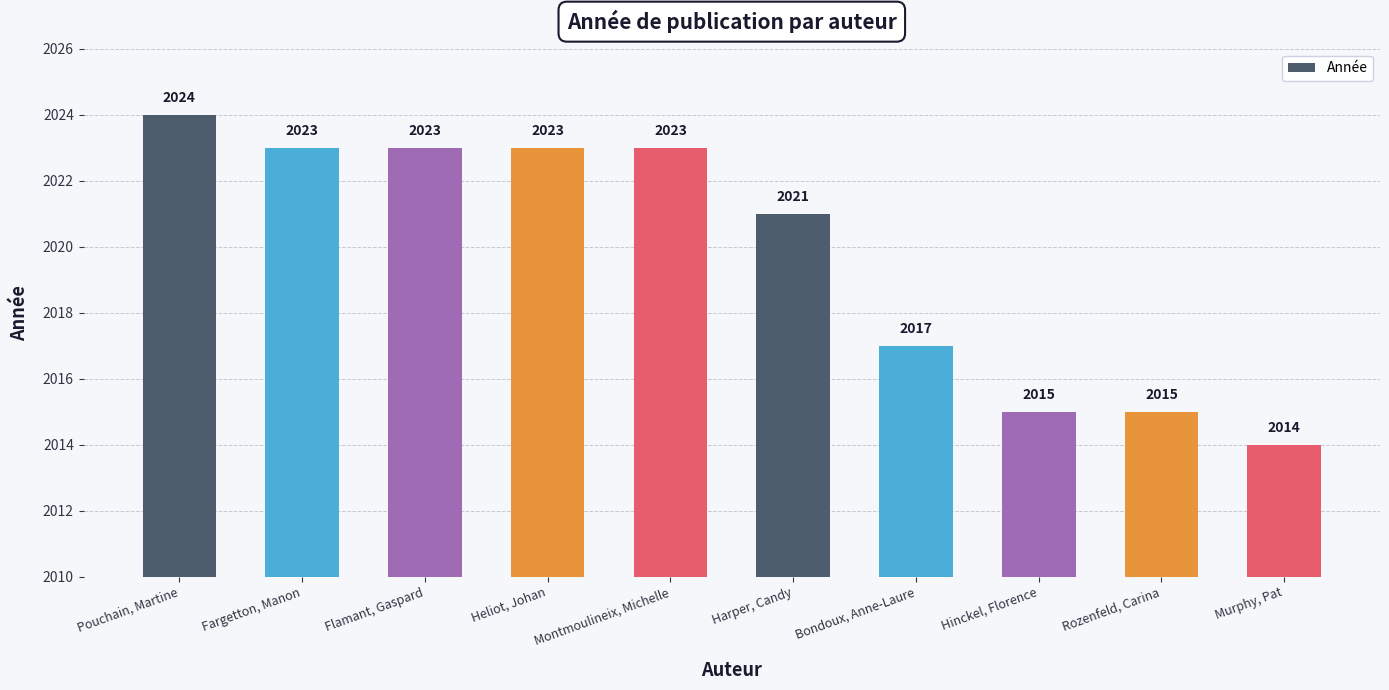

What is the label of the 9th bar from the left?

Rozenfeld, Carina